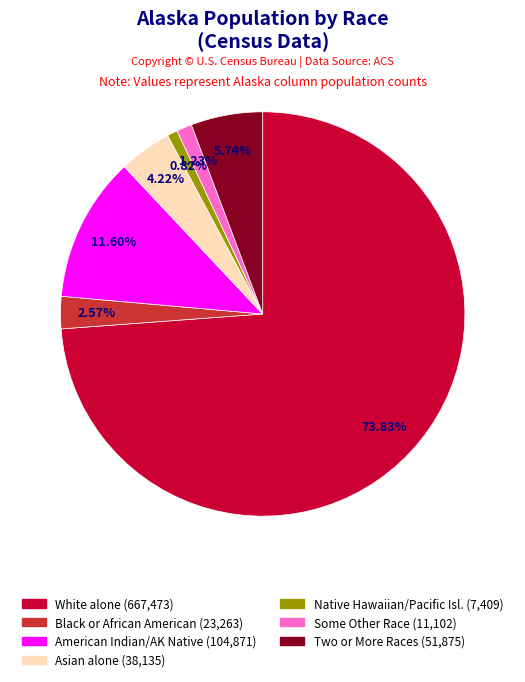

Is there a majority slice in this chart?

Yes